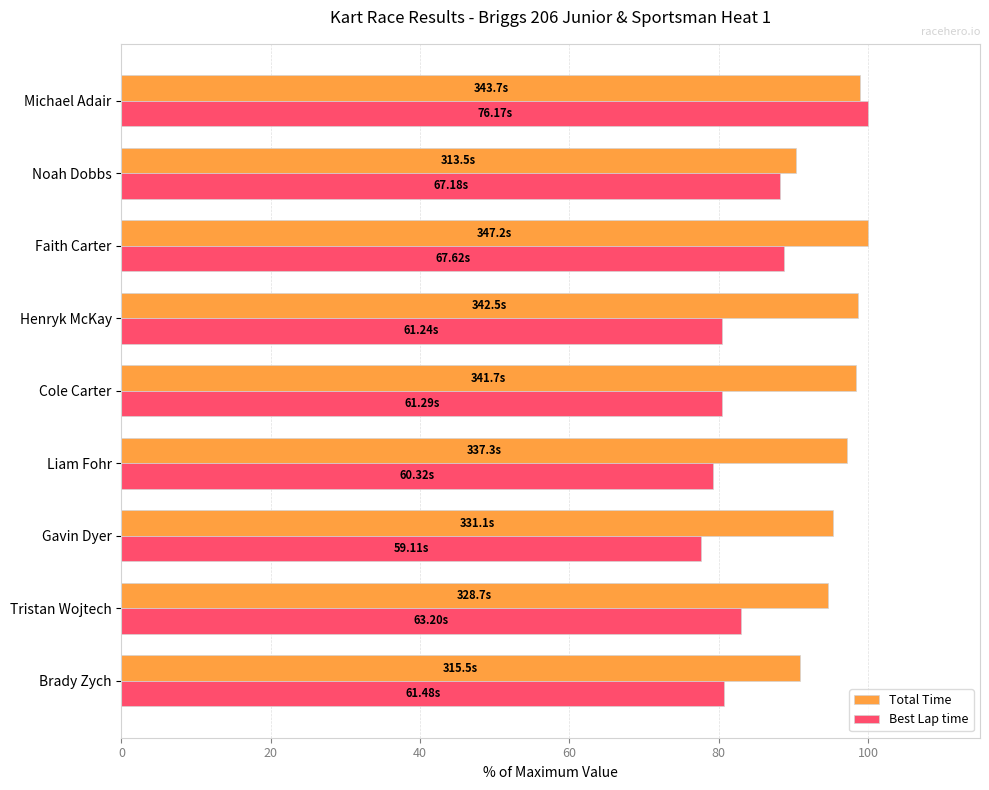

At Faith Carter, list the series in order from smallest to largest.

Best Lap time, Total Time